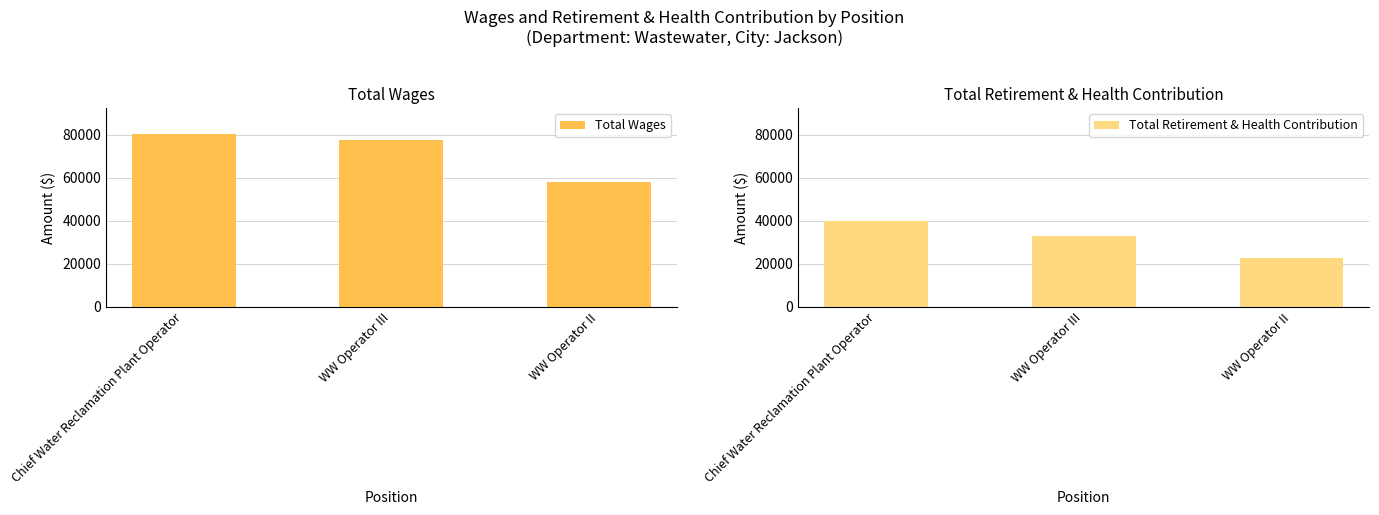

At which category is the sum across all series the highest?

Chief Water Reclamation Plant Operator